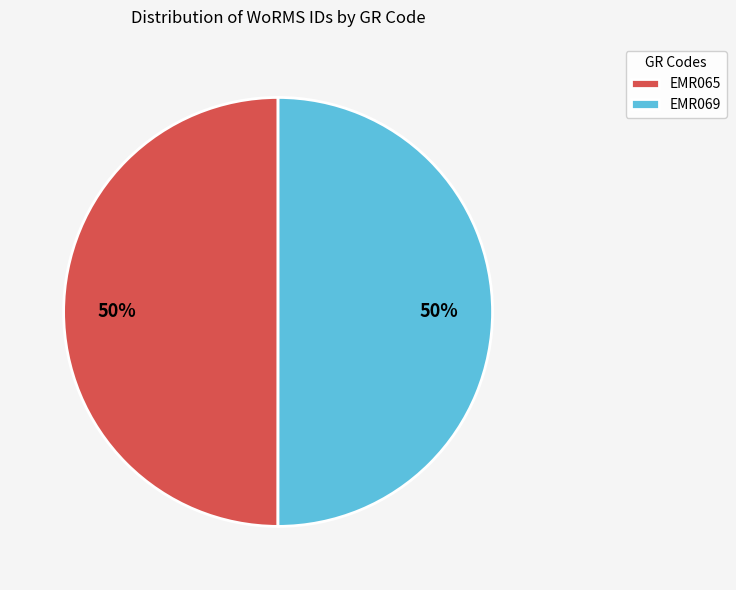

Is it true that EMR069 is 65% of the pie?

False